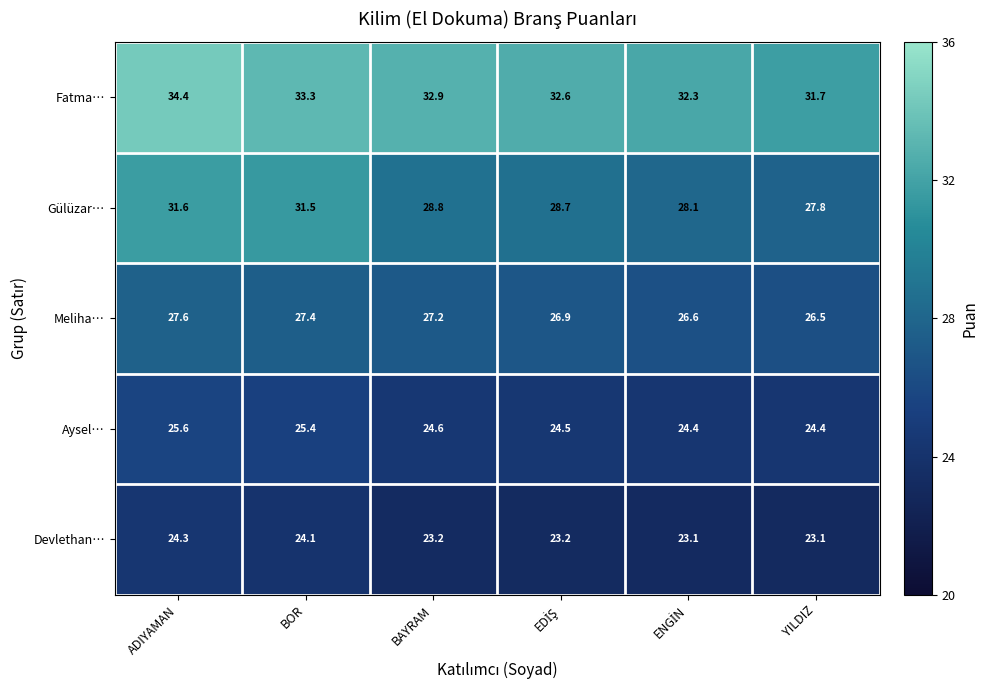

How many distinct data groups are displayed?

5